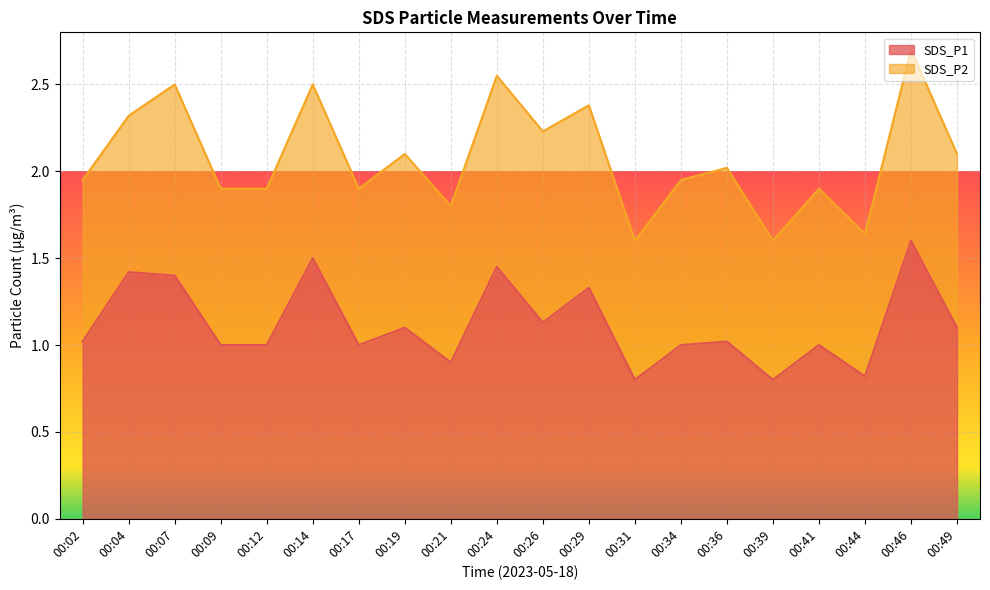

List the labels in order of value, largest first.

00:46, 00:14, 00:24, 00:04, 00:07, 00:29, 00:26, 00:19, 00:49, 00:02, 00:36, 00:09, 00:12, 00:17, 00:34, 00:41, 00:21, 00:44, 00:31, 00:39